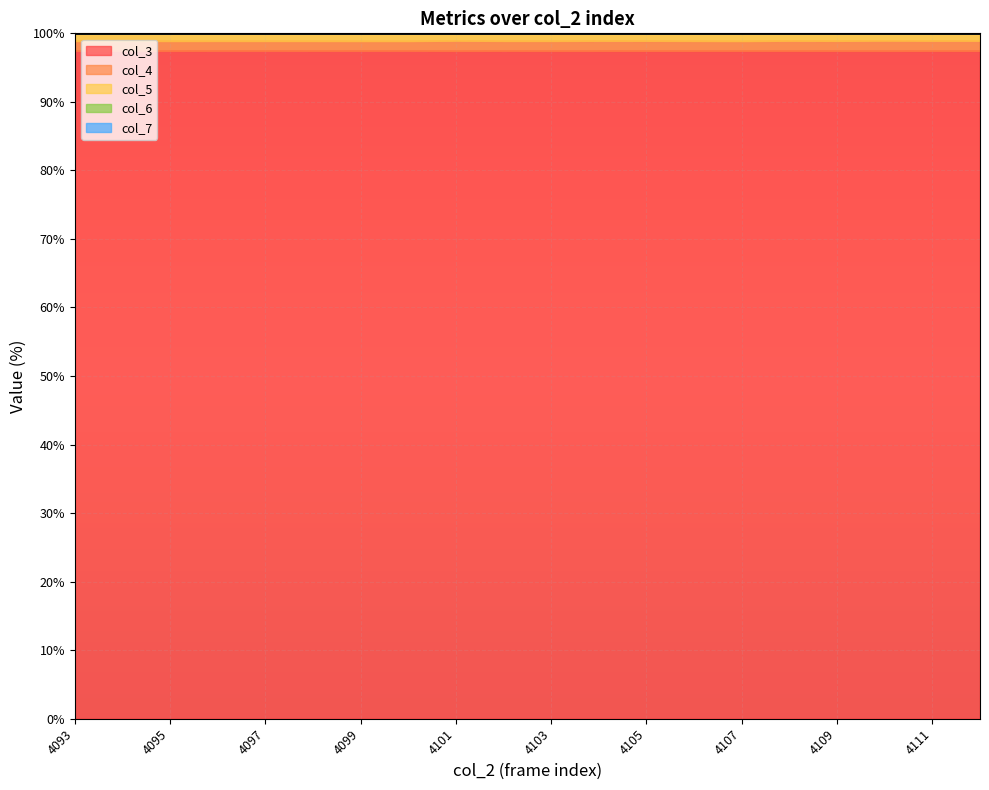

Where is col_6 nearest to the value 99?

4107